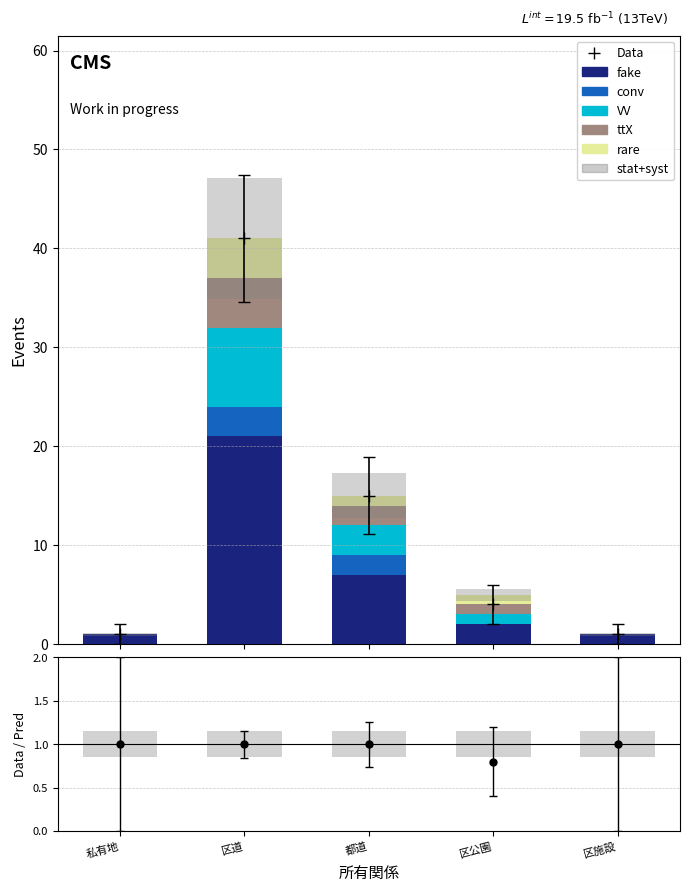

At which label is rare closest to 2?

都道